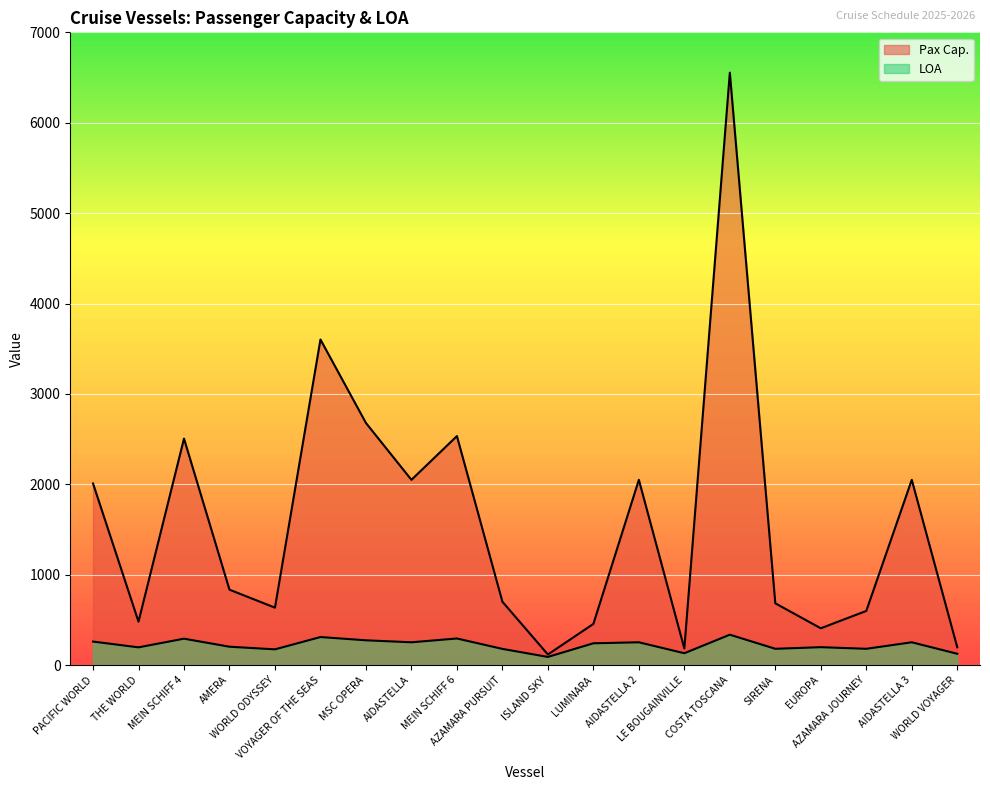

True or false: LOA and Pax Cap. cross at least once.

False